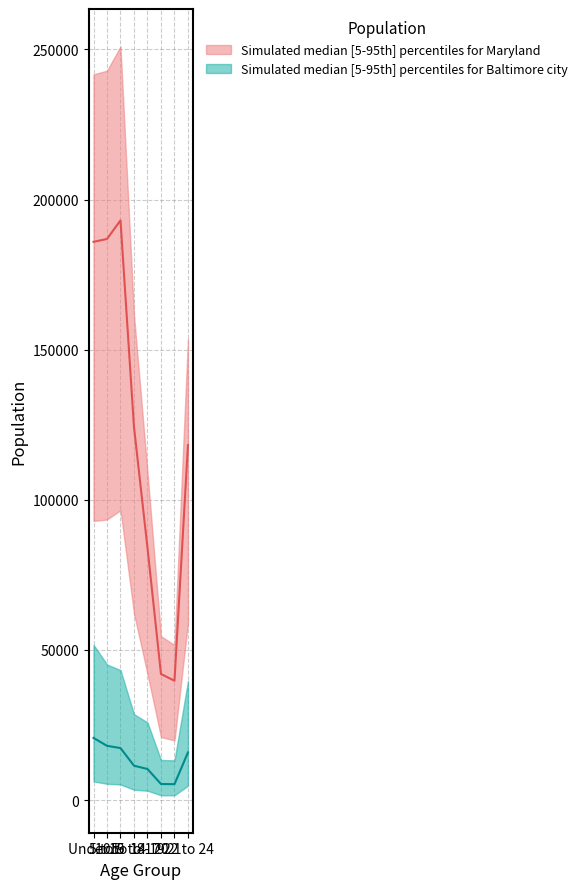

How many data points in Maryland are above 124251?

3